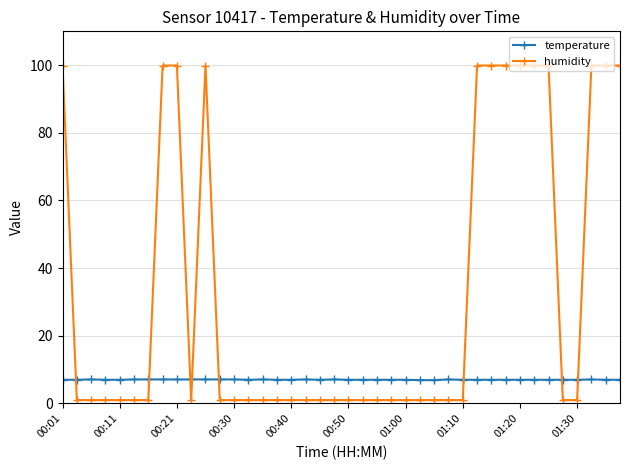

What is the difference between the maximum and minimum values in the humidity series?

98.9